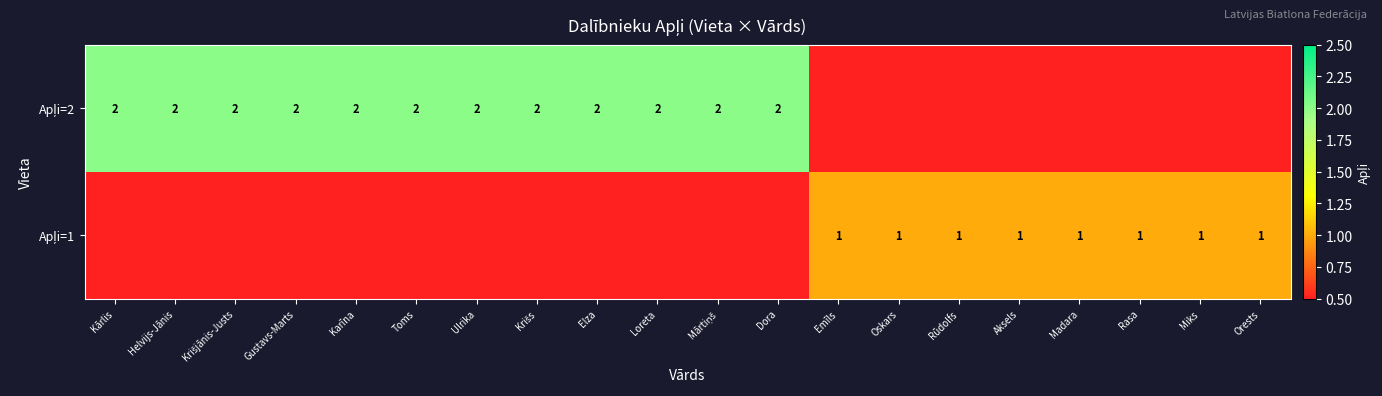

True or false: Apļi=2 has a value of 0 at Oskars.

True